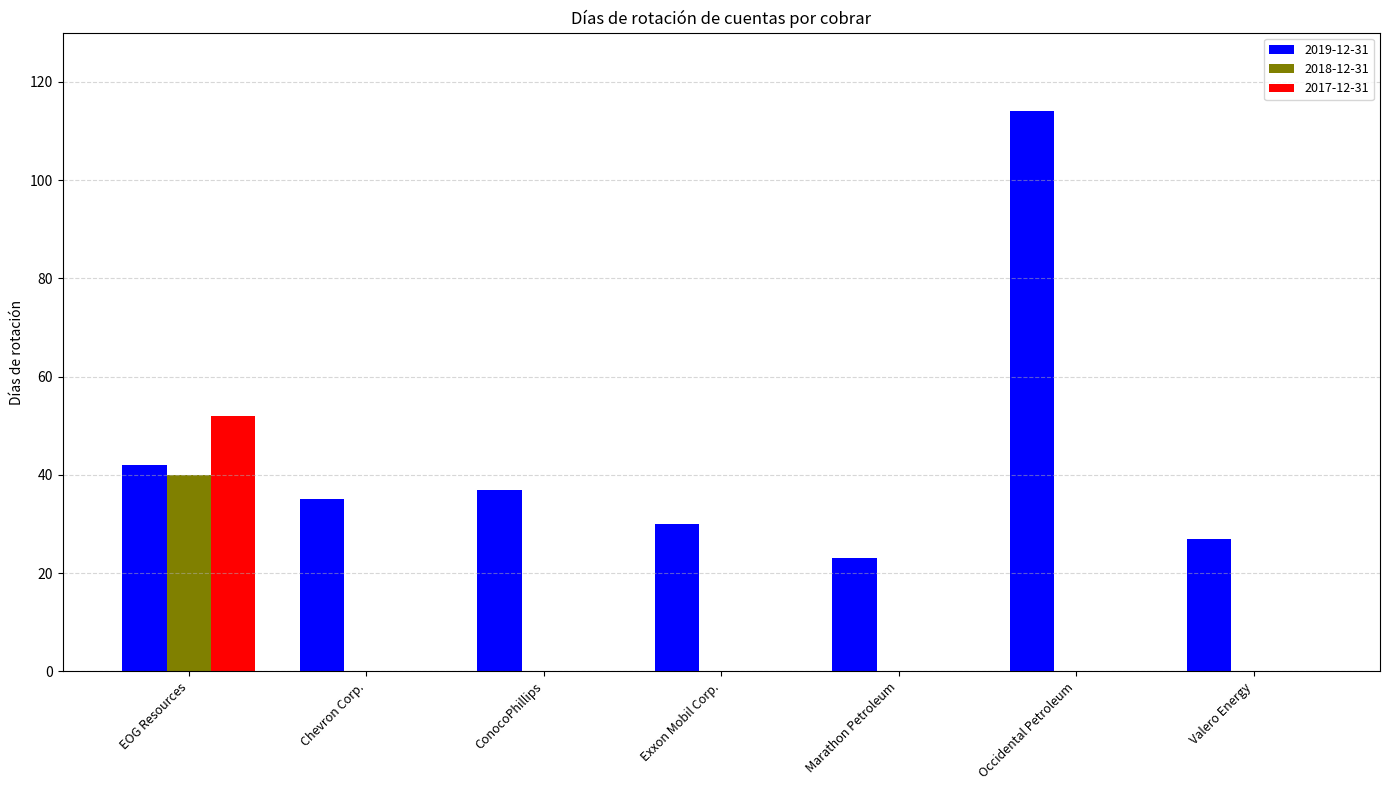

At which category is the sum across all series the highest?

EOG Resources